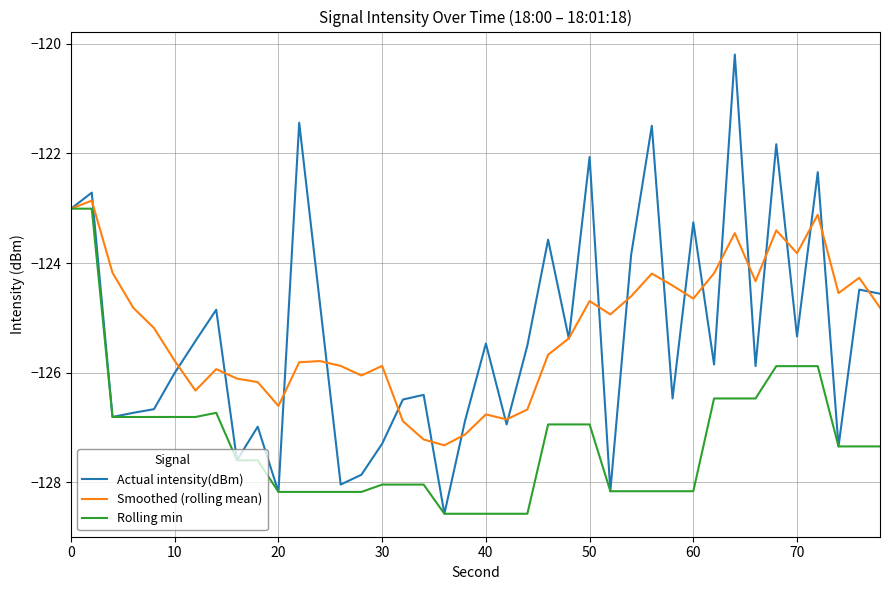

What is the maximum value shown in the chart?

-120.2